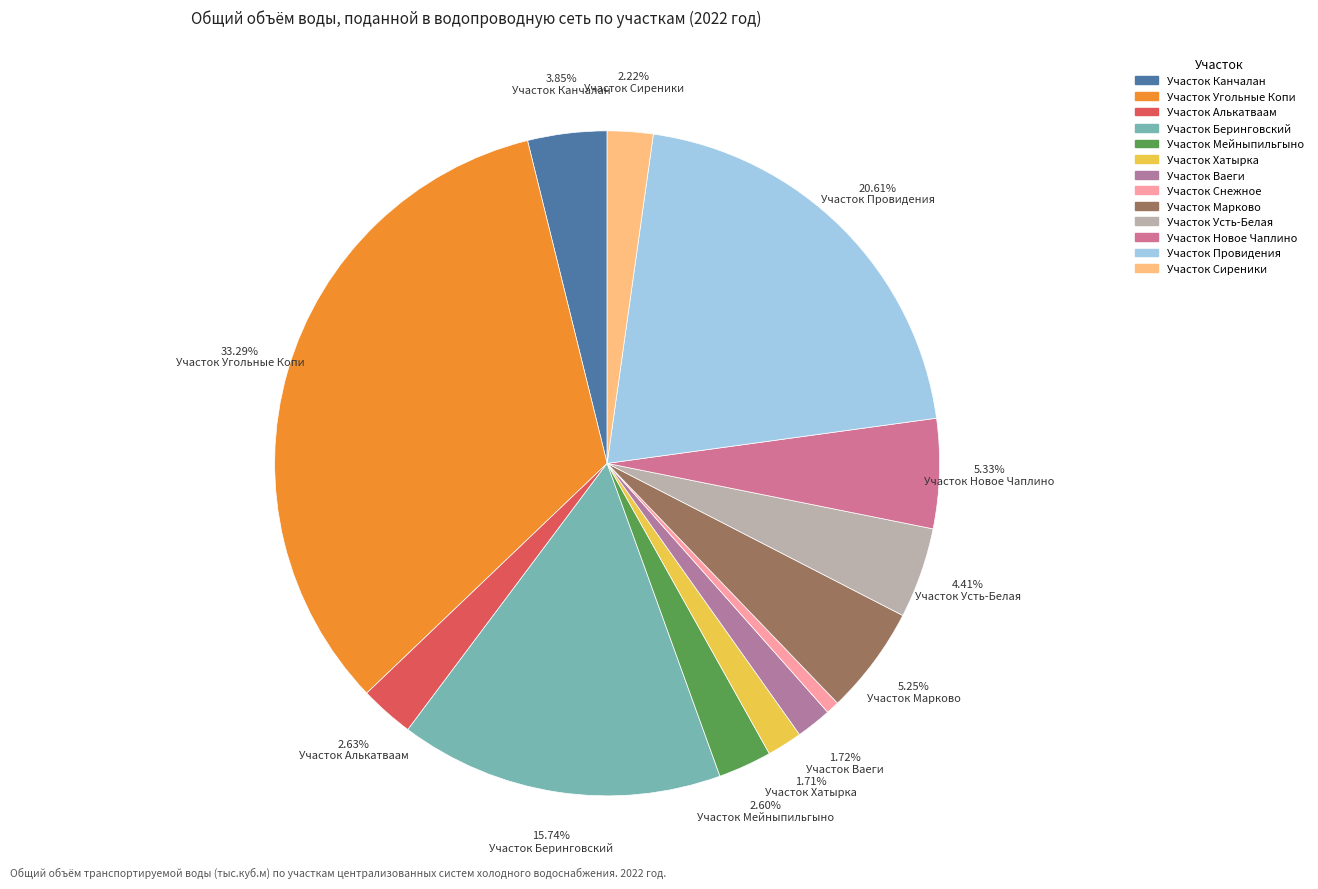

Does Участок Марково account for over 50% of the chart?

No